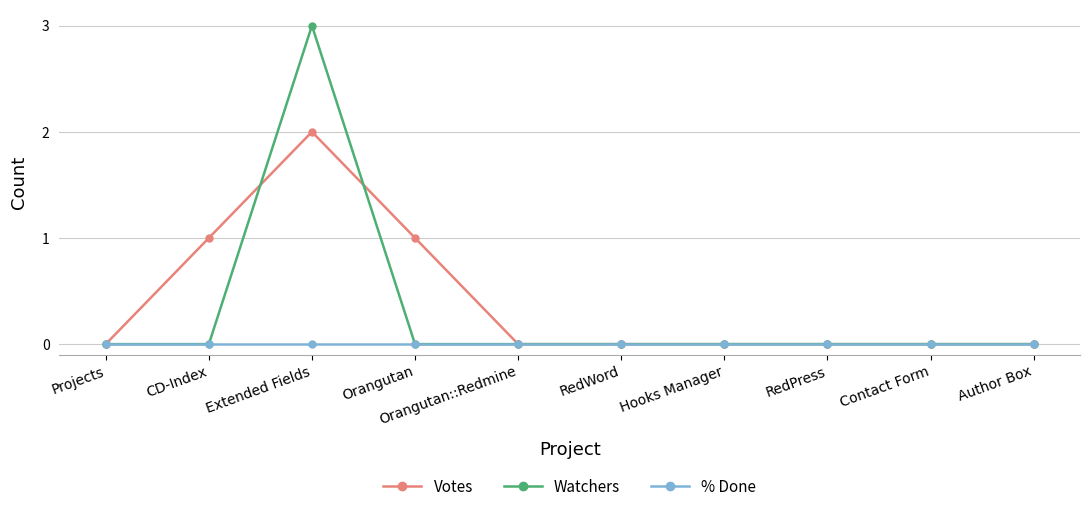

Reading left to right, what are all the values shown in this chart?

Votes: 0	1	2	1	0	0	0	0	0	0
Watchers: 0	0	3	0	0	0	0	0	0	0
% Done: 0	0	0	0	0	0	0	0	0	0